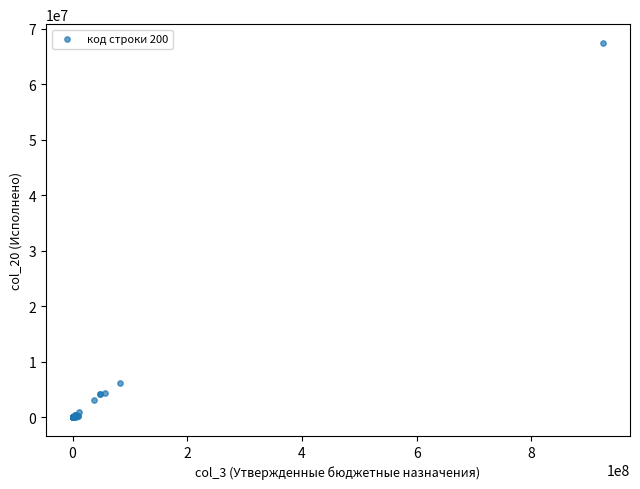

What Y value in the scatter plot is closest to 33720289?

6102112.0